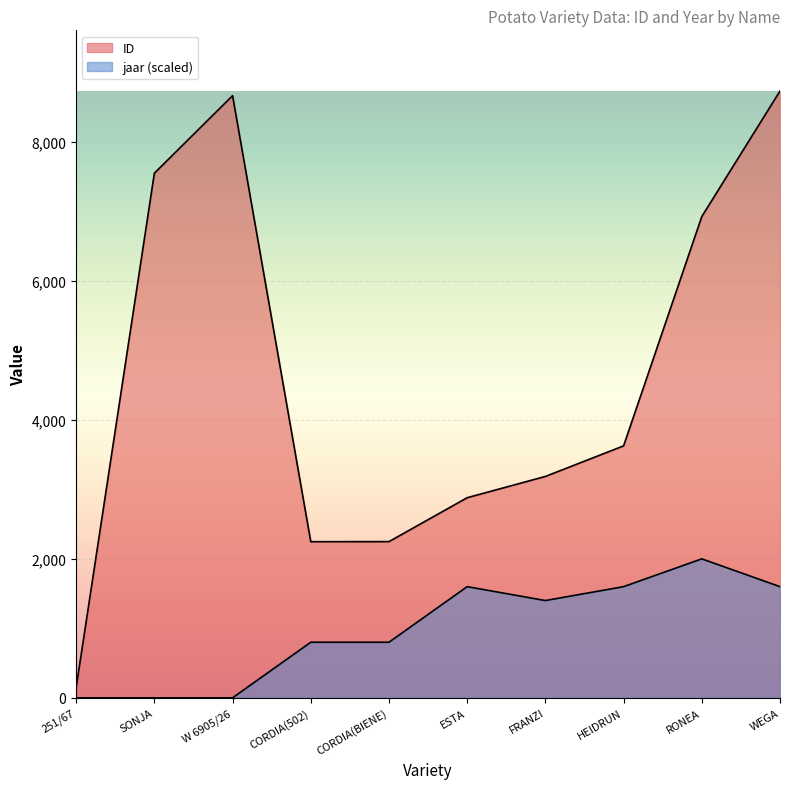

Count the number of values greater than 3626.

4